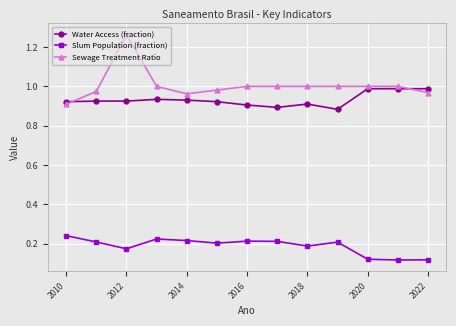

Which series has the largest total across all categories?

Sewage Treatment Ratio